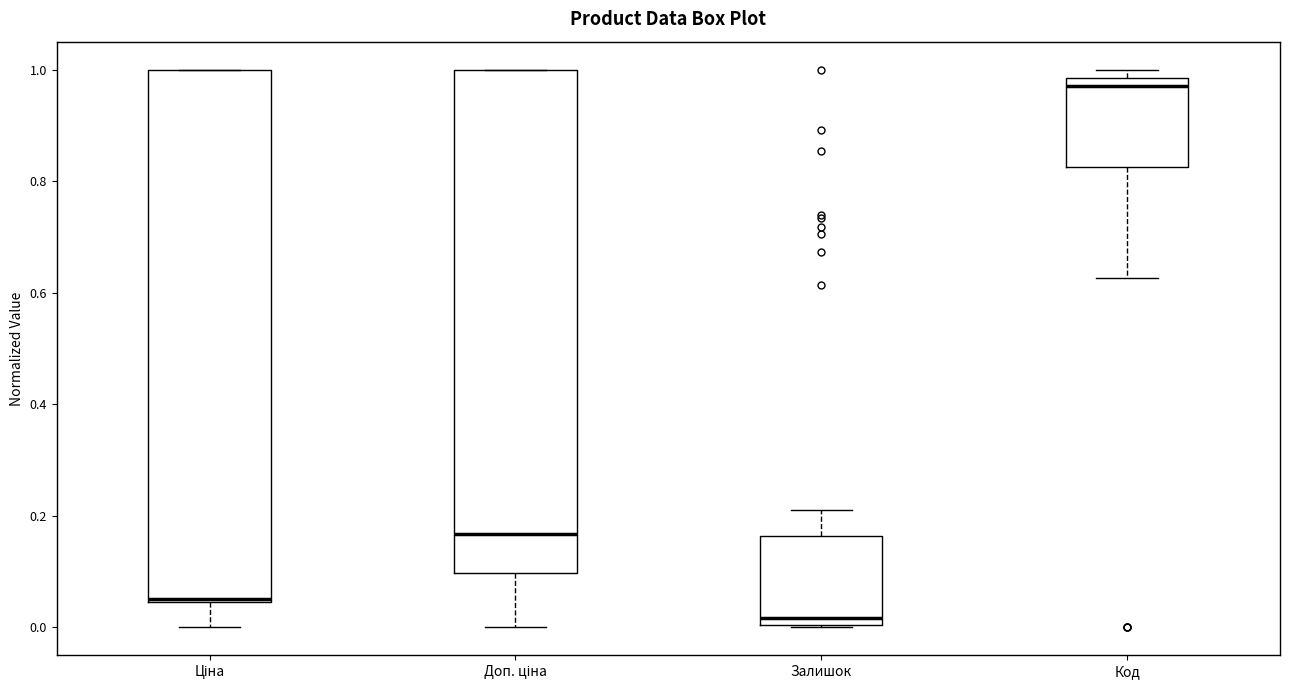

Reading left to right, transcribe this box plot: for each box, give where its median line is, the range the box spans, and where its two whiskers end, as read against the y-axis. The values are not printed on the chart, so give them approximately, as read against the axis.

Ціна: median 0.06, box 0.04 to 1.00, whiskers 0.00 to 1.00
Доп. ціна: median 0.16, box 0.10 to 1.00, whiskers 0.00 to 1.00
Залишок: median 0.02, box 0.00 to 0.16, whiskers 0.00 to 0.22
Код: median 0.98 (just below the box's upper edge), box 0.82 to 0.98, whiskers 0.62 to 1.00